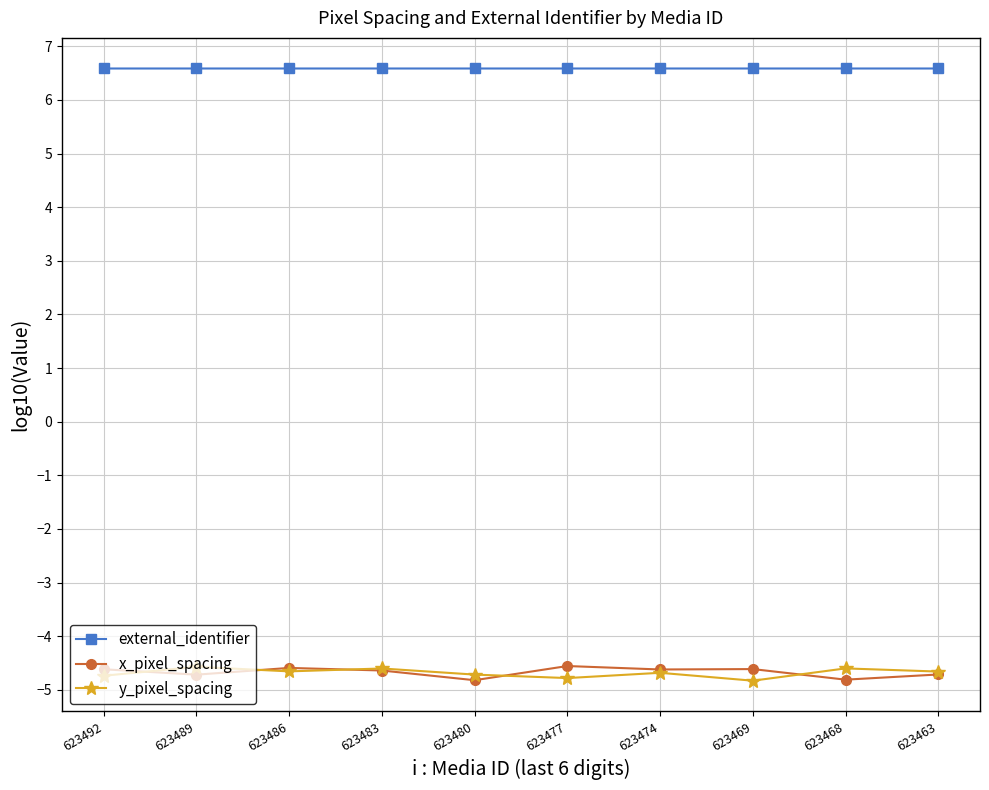

What is the difference between the maximum and second lowest values in the y_pixel_spacing series?

0.2